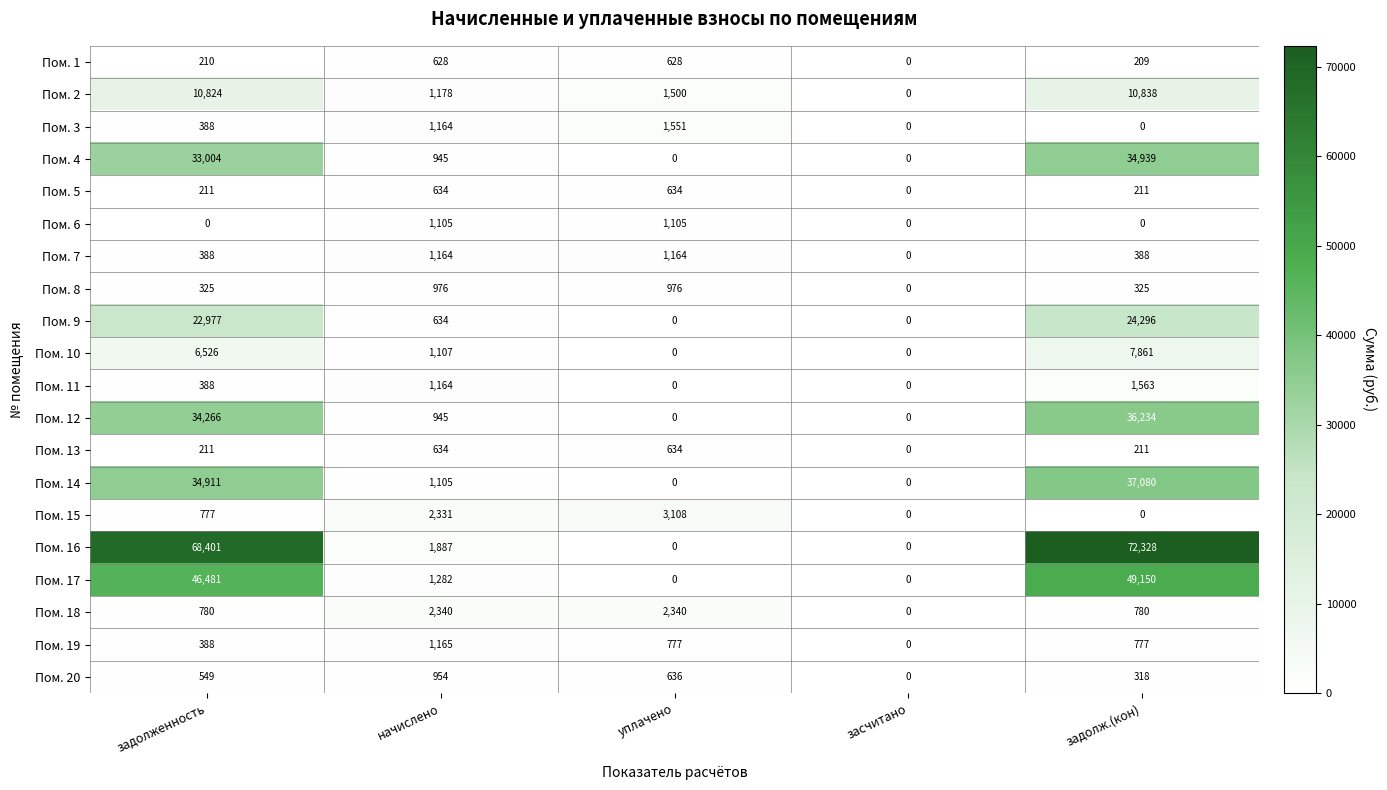

At which category is the sum across all series the highest?

задолж.(кон)